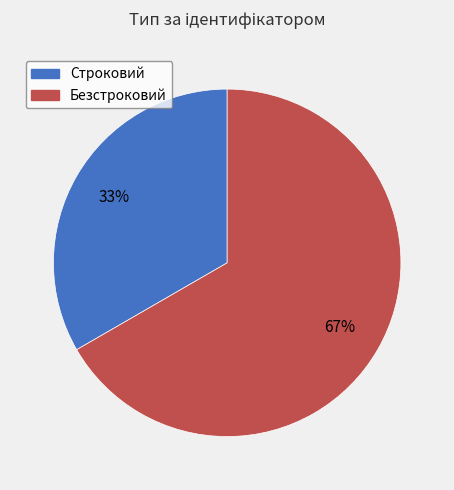

Which slice is the largest?

Безстроковий